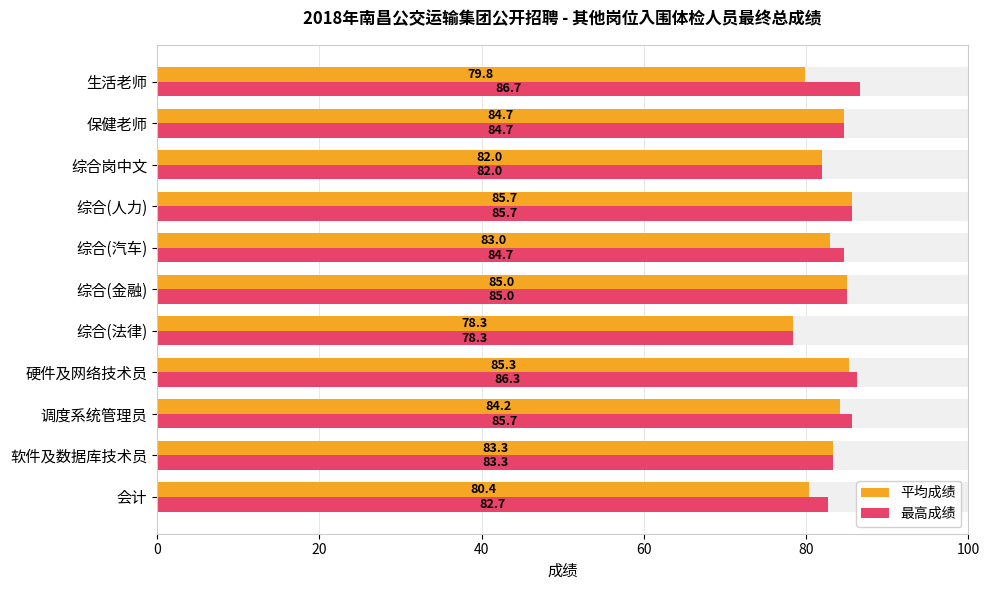

What is the maximum value shown in the chart?

86.7